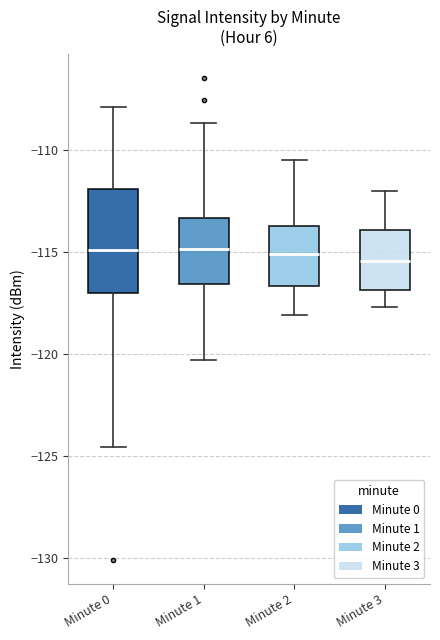

Reading left to right, read every box against the y-axis: the position of its median line, the range the box covers, and the ends of its whiskers. The values are not printed on the chart, so give them approximately, as read against the axis.

Minute 0: median -115.0, box -117.0 to -112.0, whiskers -124.5 to -108.0
Minute 1: median -115.0, box -116.5 to -113.5, whiskers -120.5 to -108.5
Minute 2: median -115.0, box -116.5 to -113.5, whiskers -118.0 to -110.5
Minute 3: median -115.5, box -117.0 to -114.0, whiskers -117.5 to -112.0